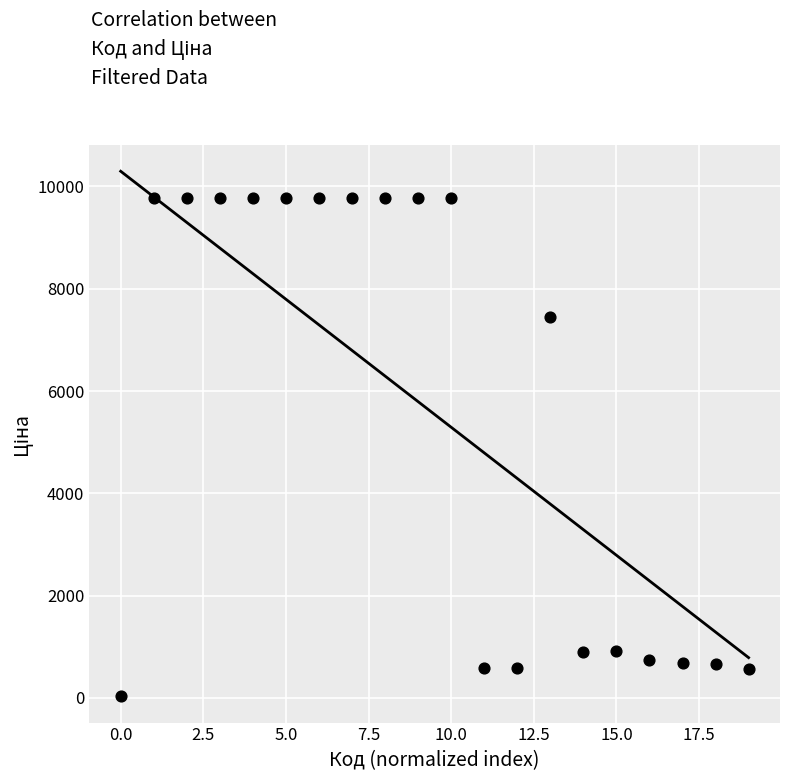

What Y value in the scatter plot is closest to 4903?

7444.6